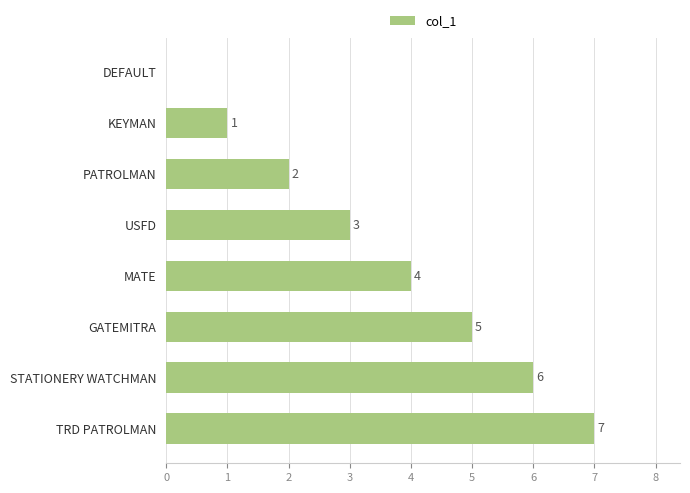

At which label is the value closest to 3?

USFD